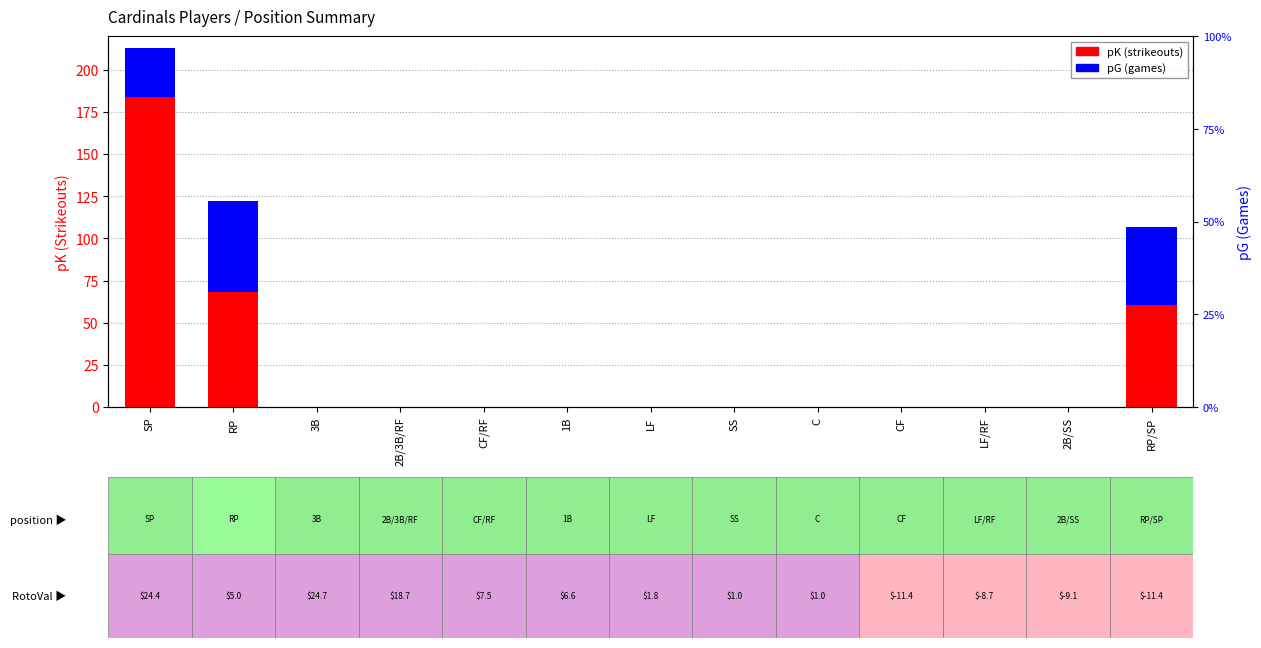

What position from the left is 1B?

6